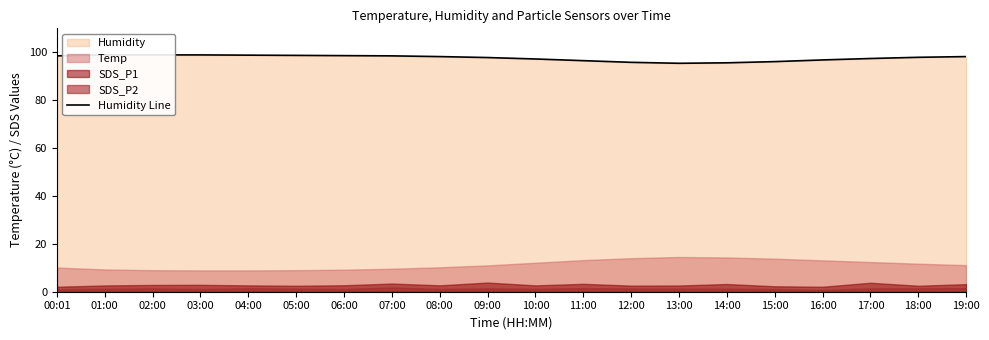

At which category does the chart reach its peak across all series?

01:00